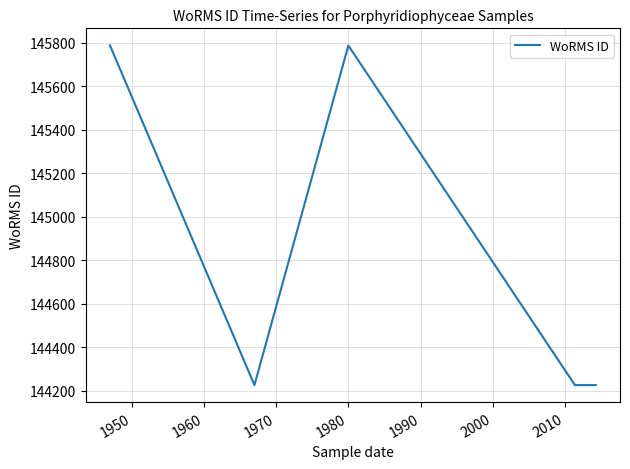

The value at 2010 is 144227. True or false?

True